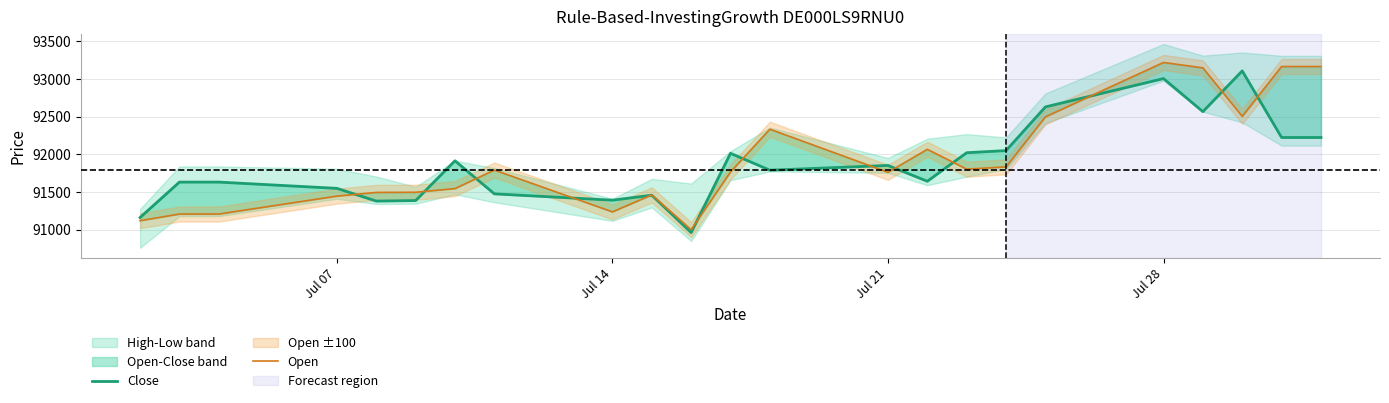

Is this an area chart (filled region under the line)?

No